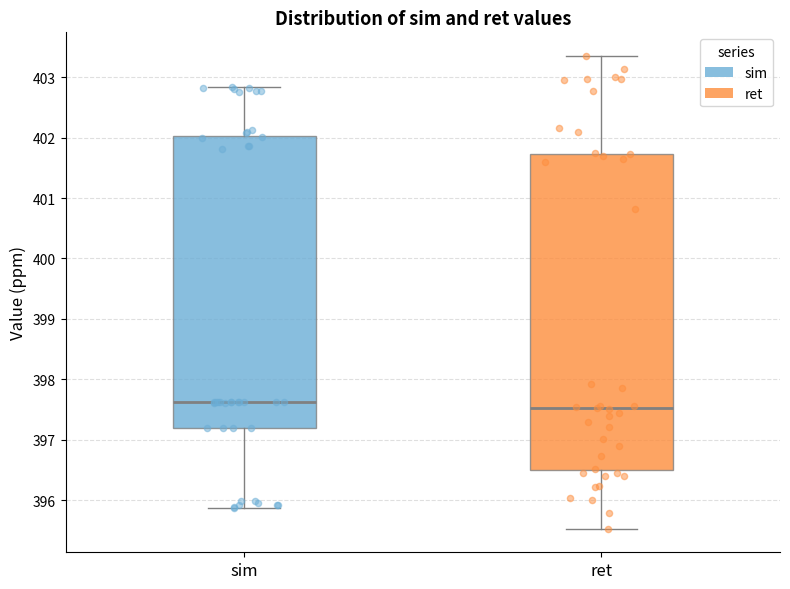

Reading left to right, transcribe this box plot: for each box, give where its median line is, the range the box spans, and where its two whiskers end, as read against the y-axis. The values are not printed on the chart, so give them approximately, as read against the axis.

sim: median 397.6, box 397.2 to 402.0, whiskers 395.9 to 402.8
ret: median 397.5, box 396.5 to 401.7, whiskers 395.5 to 403.4